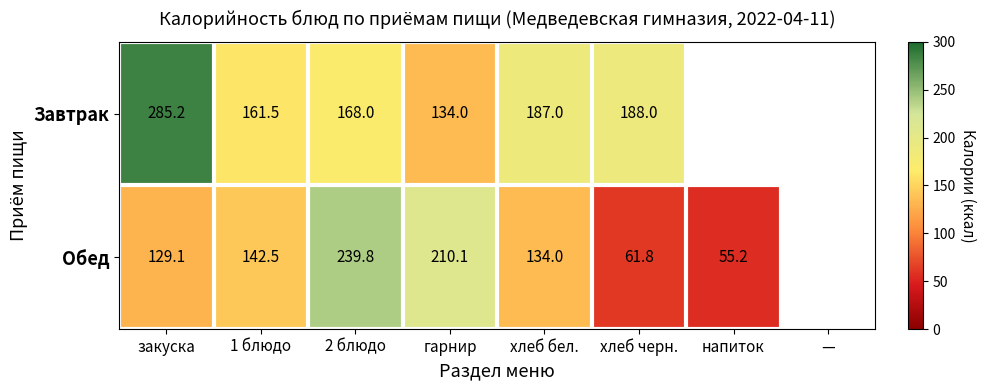

At гарнир, list the series in order from largest to smallest.

Обед, Завтрак